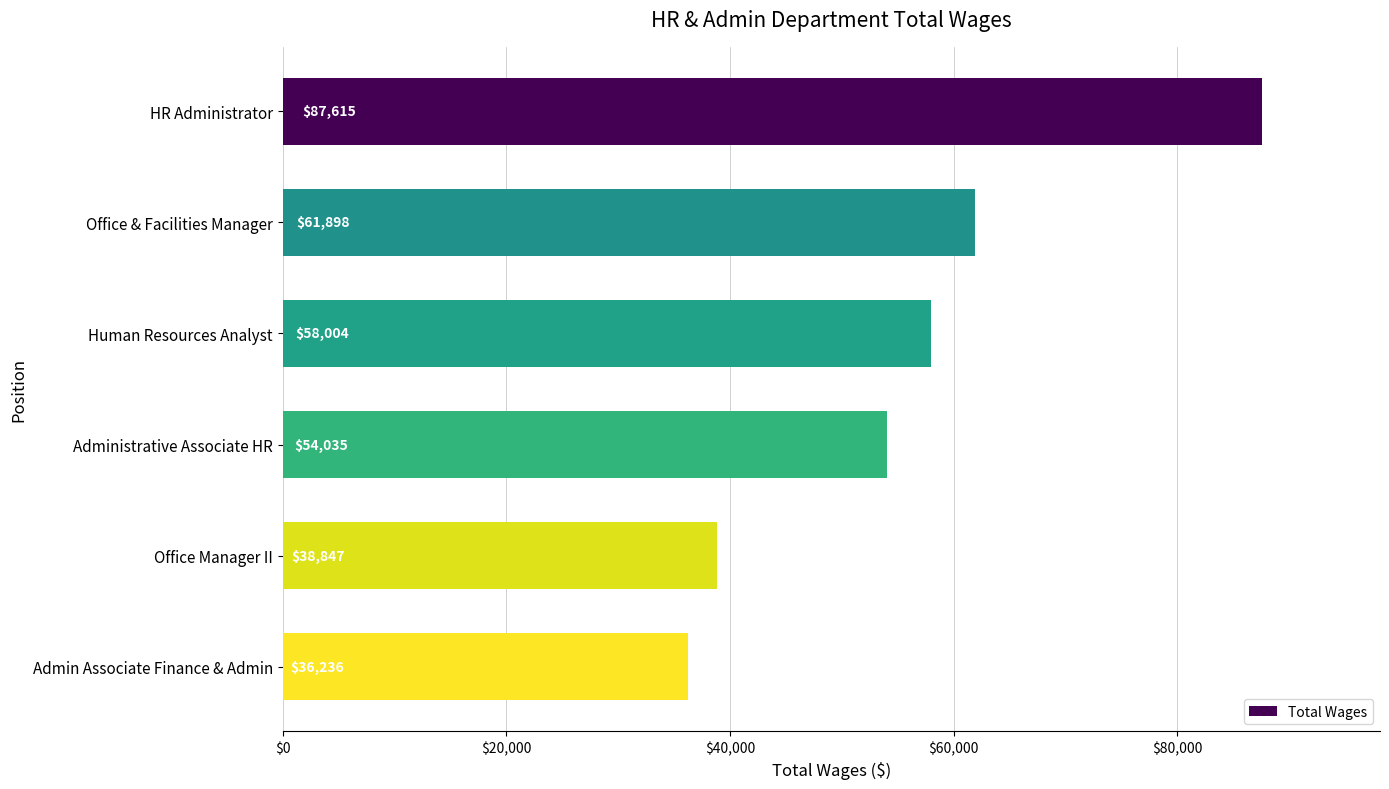

At which label is the value closest to 61925?

Office & Facilities Manager